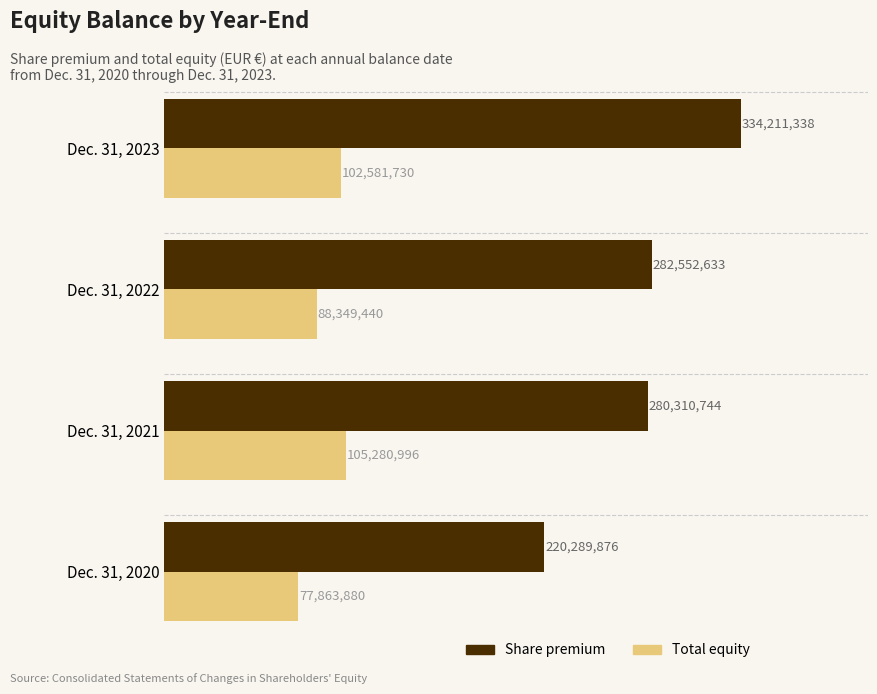

What is the sum of all Total equity values?

374076046